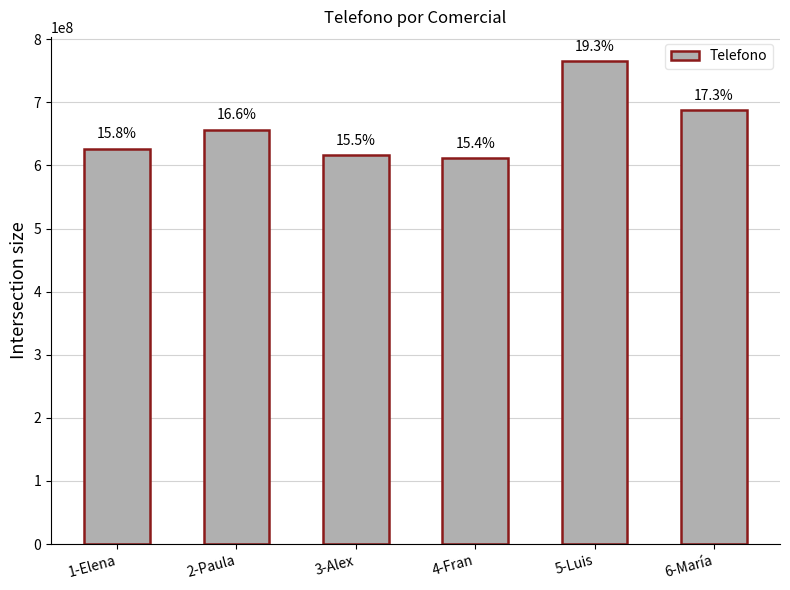

Does the chart contain stacked bars?

No